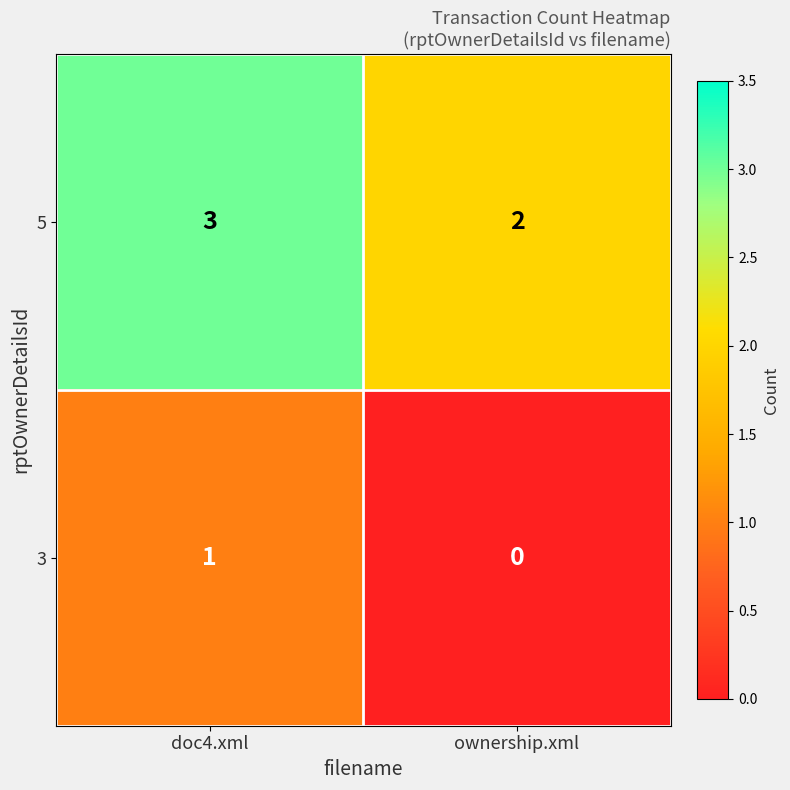

What is the sum of the 5 values at ownership.xml and doc4.xml?

5